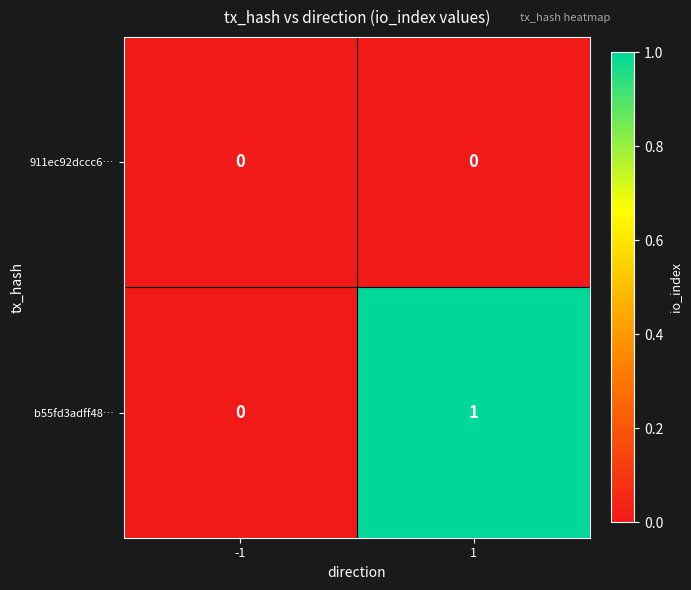

Is the value of b55fd3adff48… at 1 greater than the value of 911ec92dccc6… at -1?

Yes